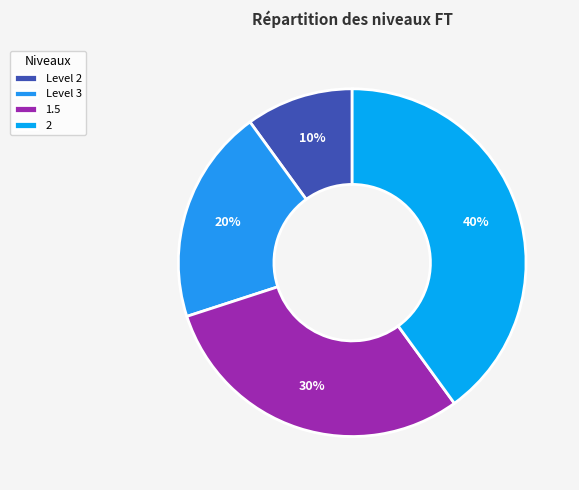

Count the number of slices in the pie.

4